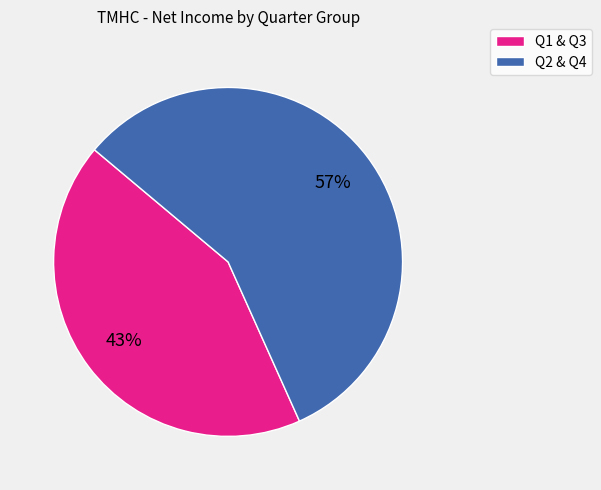

Is there any slice that represents more than half of the pie?

Yes